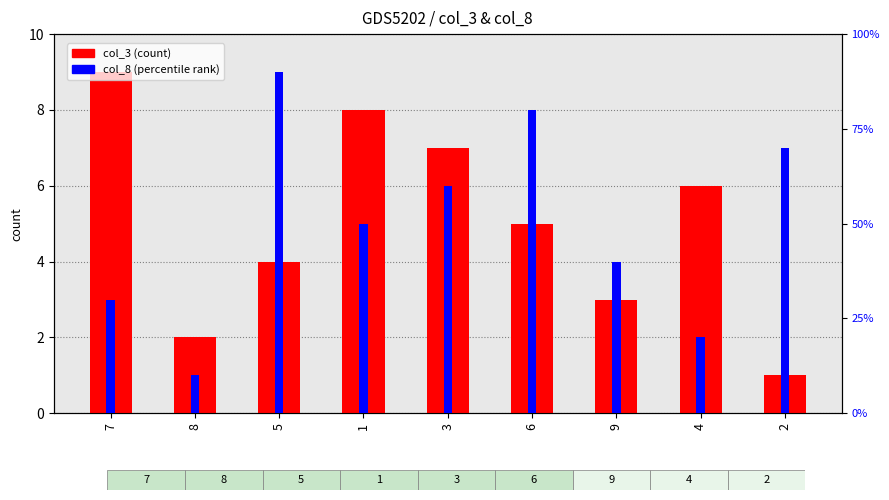

What is the value of the col_3 bar at the 5th from the left?

7